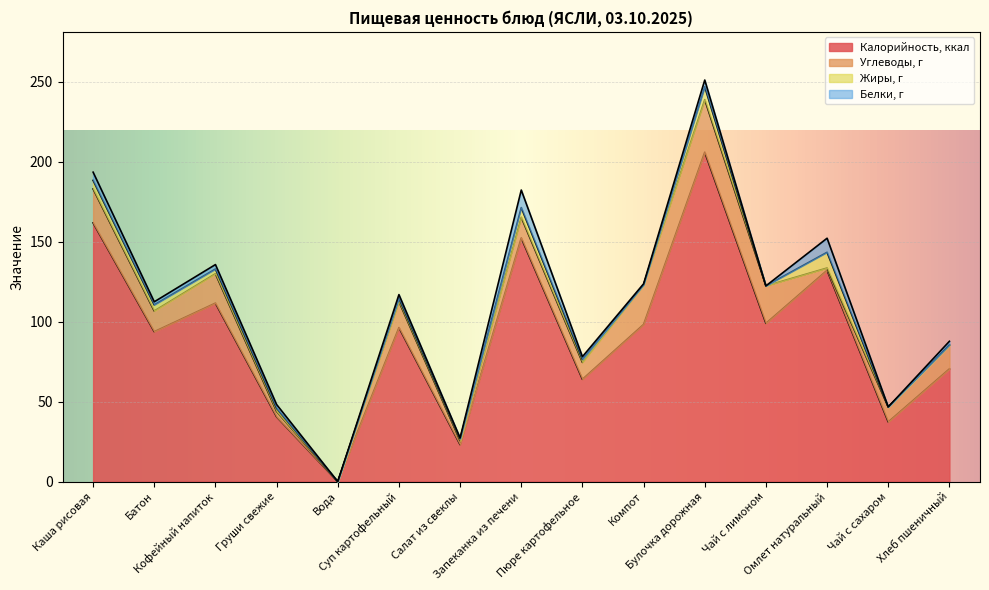

Reading left to right, list all the values displayed in this chart.

Калорийность, ккал: Каша рисовая=161.8	Батон=93.8	Кофейный напиток=111.6	Груши свежие=40.5	Вода=0.0	Суп картофельный=96.3	Салат из свеклы=23.1	Запеканка из печени=152.4	Пюре картофельное=64.0	Компот=98.3	Булочка дорожная=206.0	Чай с лимоном=99.0	Омлет натуральный=132.2	Чай с сахаром=37.3	Хлеб пшеничный=70.5
Углеводы, г: Каша рисовая=21.2	Батон=12.9	Кофейный напиток=18.4	Груши свежие=3.4	Вода=0.0	Суп картофельный=16.3	Салат из свеклы=2.5	Запеканка из печени=12.9	Пюре картофельное=10.6	Компот=24.7	Булочка дорожная=32.9	Чай с лимоном=23.4	Омлет натуральный=1.4	Чай с сахаром=9.3	Хлеб пшеничный=14.8
Жиры, г: Каша рисовая=5.4	Батон=3.8	Кофейный напиток=2.9	Груши свежие=2.0	Вода=0.0	Суп картофельный=2.0	Салат из свеклы=1.2	Запеканка из печени=6.1	Пюре картофельное=1.8	Компот=0.1	Булочка дорожная=8.0	Чай с лимоном=0.0	Омлет натуральный=9.8	Чай с сахаром=0.0	Хлеб пшеничный=0.2
Белки, г: Каша рисовая=5.1	Батон=1.9	Кофейный напиток=2.8	Груши свежие=2.3	Вода=0.0	Суп картофельный=2.3	Салат из свеклы=0.5	Запеканка из печени=11.0	Пюре картофельное=1.7	Компот=0.6	Булочка дорожная=4.2	Чай с лимоном=0.0	Омлет натуральный=8.8	Чай с сахаром=0.1	Хлеб пшеничный=2.3